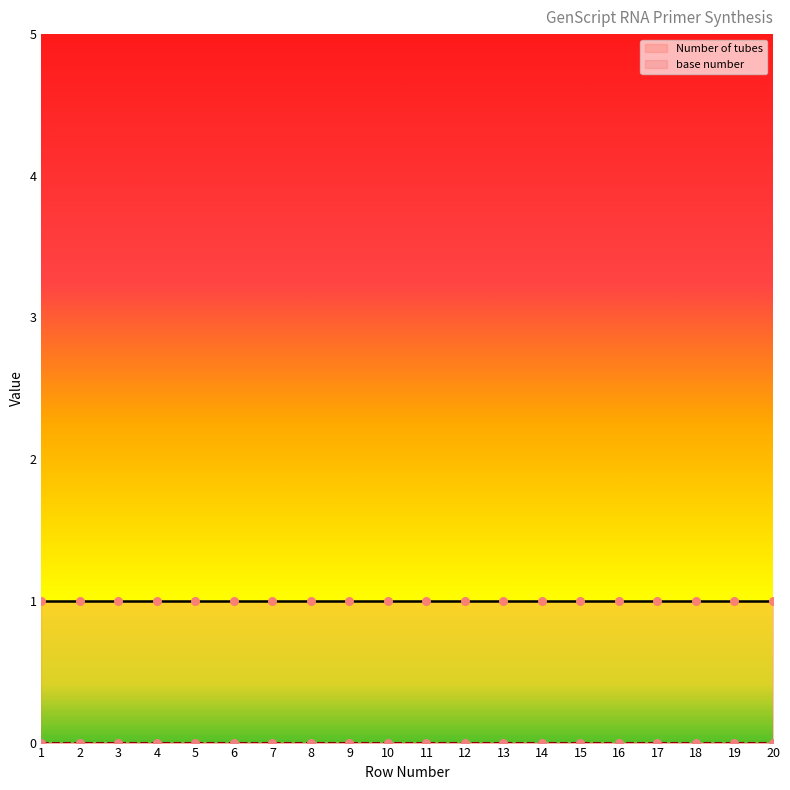

At which category is the sum across all series the highest?

1